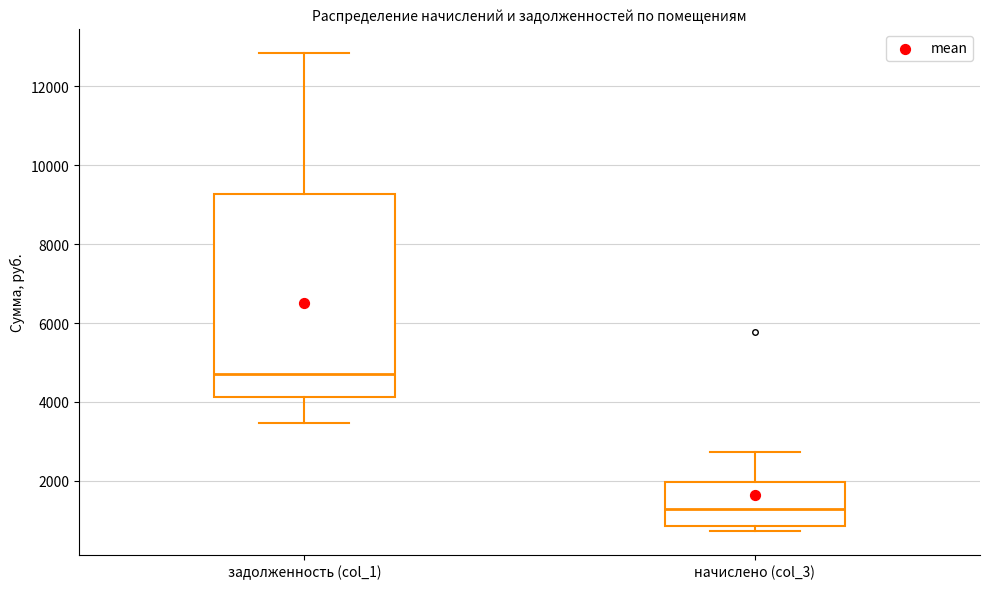

Reading left to right, read every box against the y-axis: the position of its median line, the range the box covers, and the ends of its whiskers. The values are not printed on the chart, so give them approximately, as read against the axis.

задолженность (col_1): median 4800, box 4200 to 9200, whiskers 3400 to 12800
начислено (col_3): median 1200, box 800 to 2000, whiskers 800 (just below the box's lower edge) to 2800